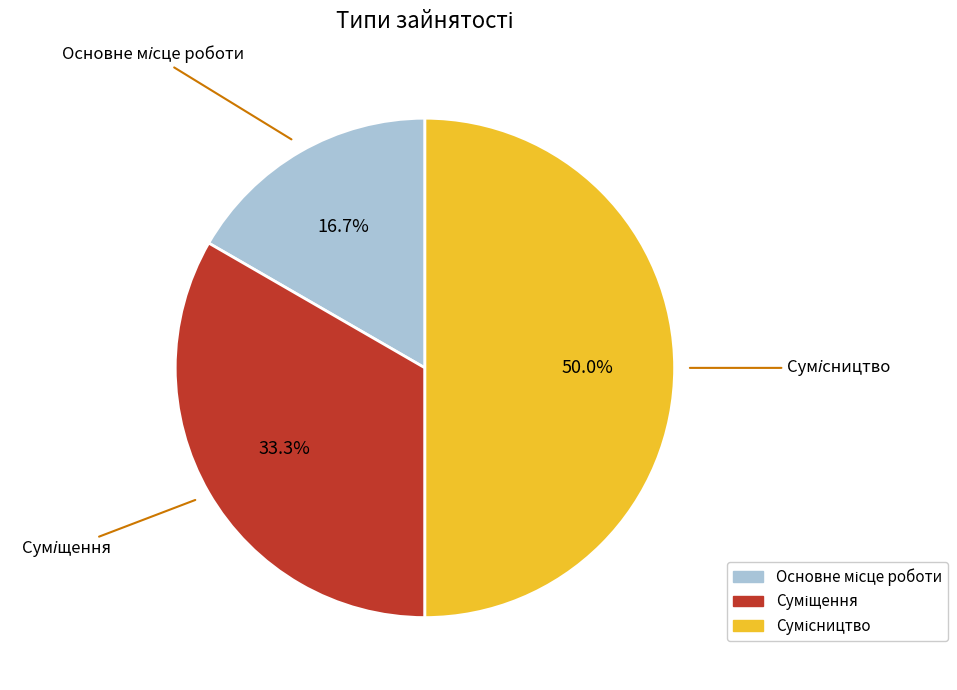

How many slices are in this pie chart?

3